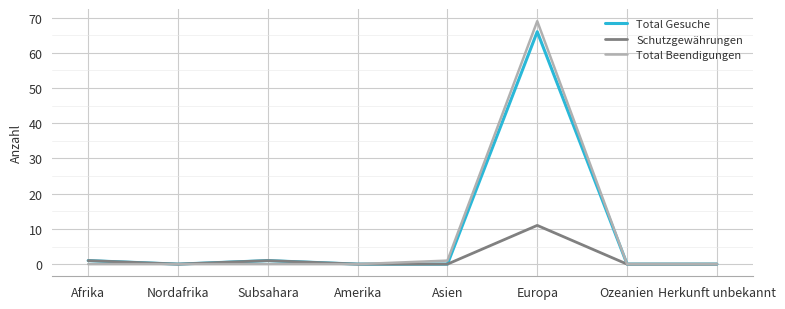

At which category is the sum across all series the highest?

Europa